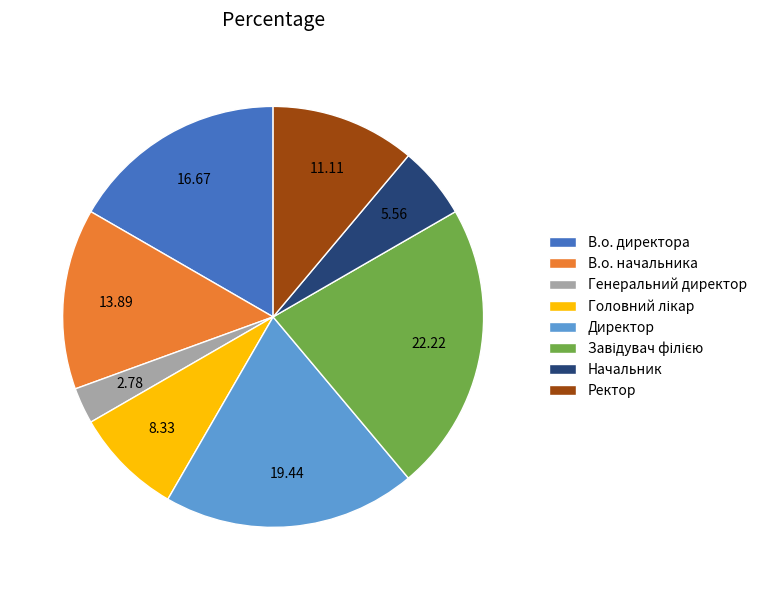

What is the smallest slice in the pie chart?

Генеральний директор